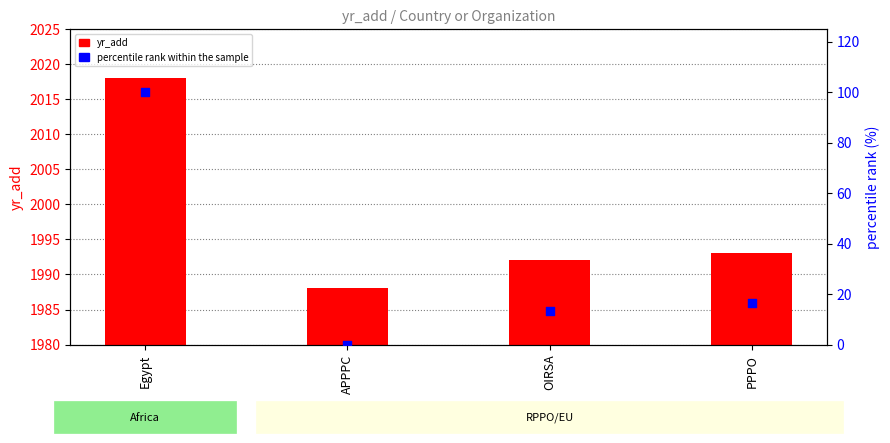

What are all the series names shown in the legend?

yr_add, percentile rank within the sample